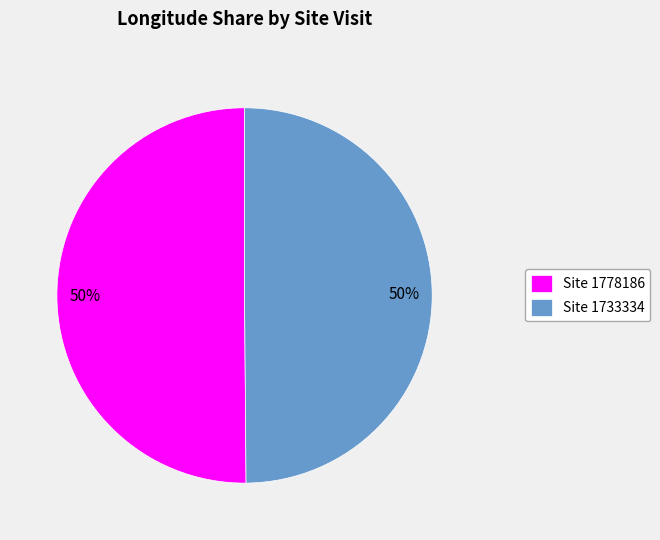

Is the sum of Site 1778186 and Site 1733334 greater than half?

Yes